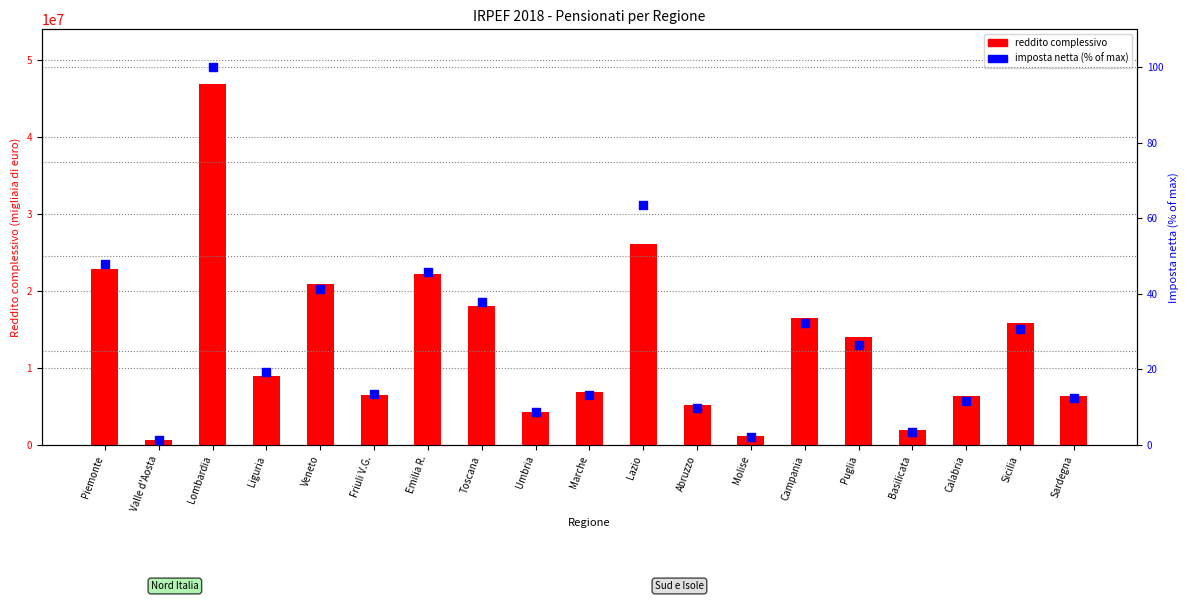

Is the value of reddito complessivo at Toscana greater than the value of imposta netta (% max) at Lazio?

Yes